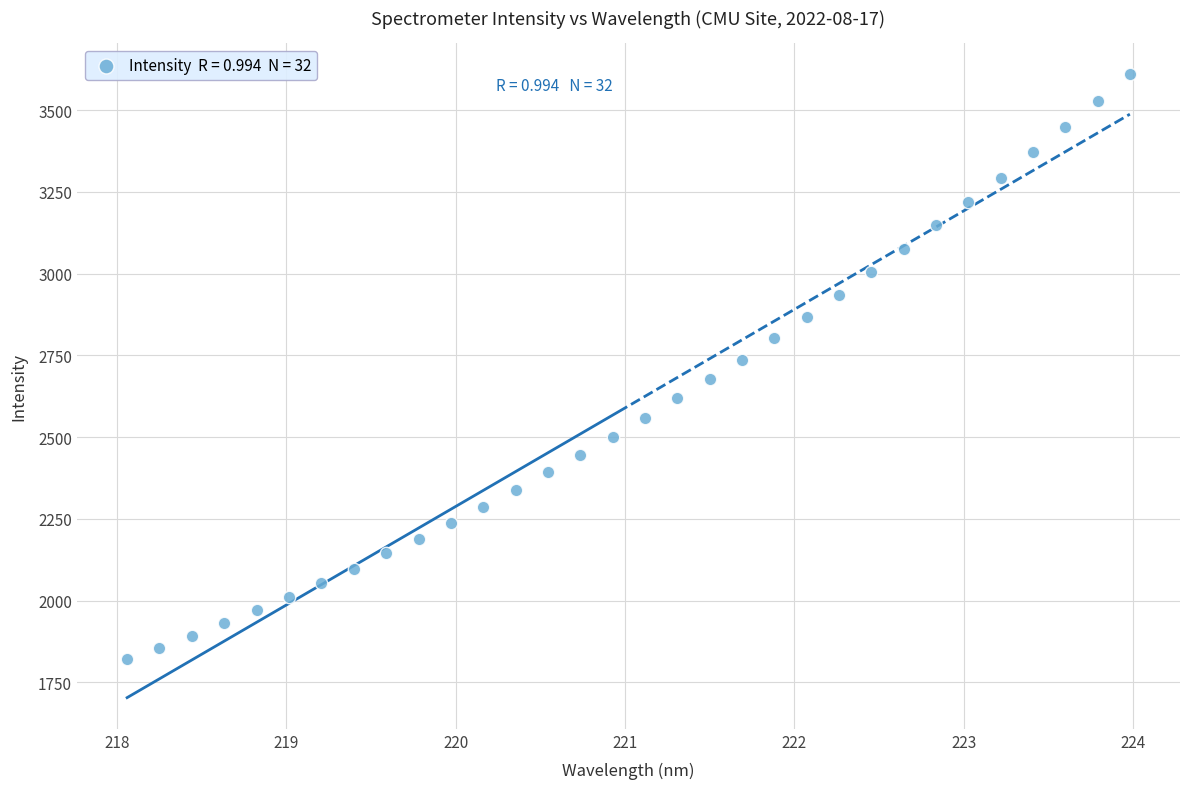

What is the range of Y values (max minus min)?

1787.4